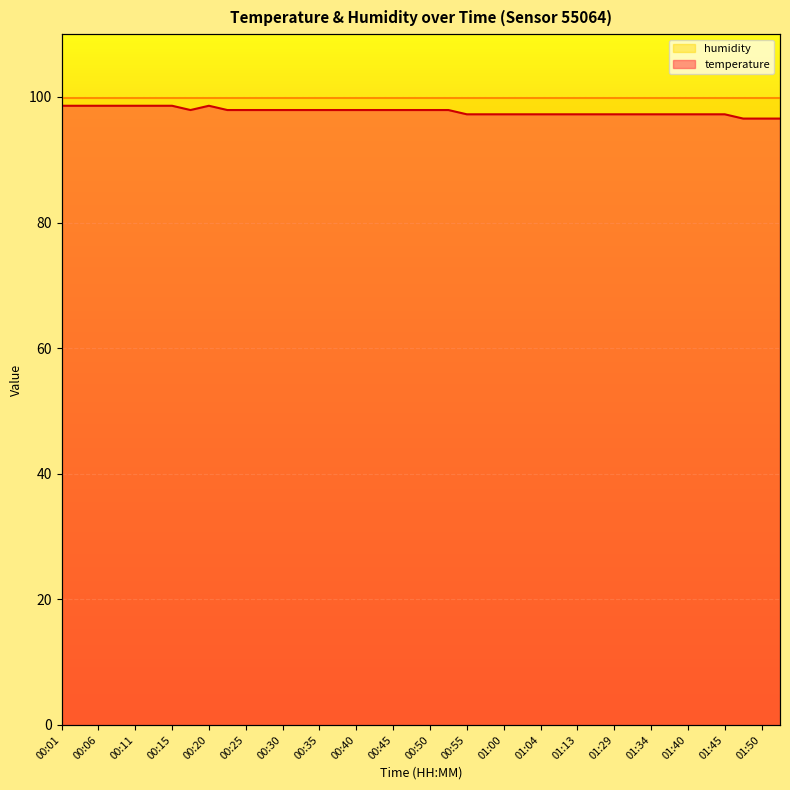

The chart shows a value of 171.6 at 01:45. True or false?

False